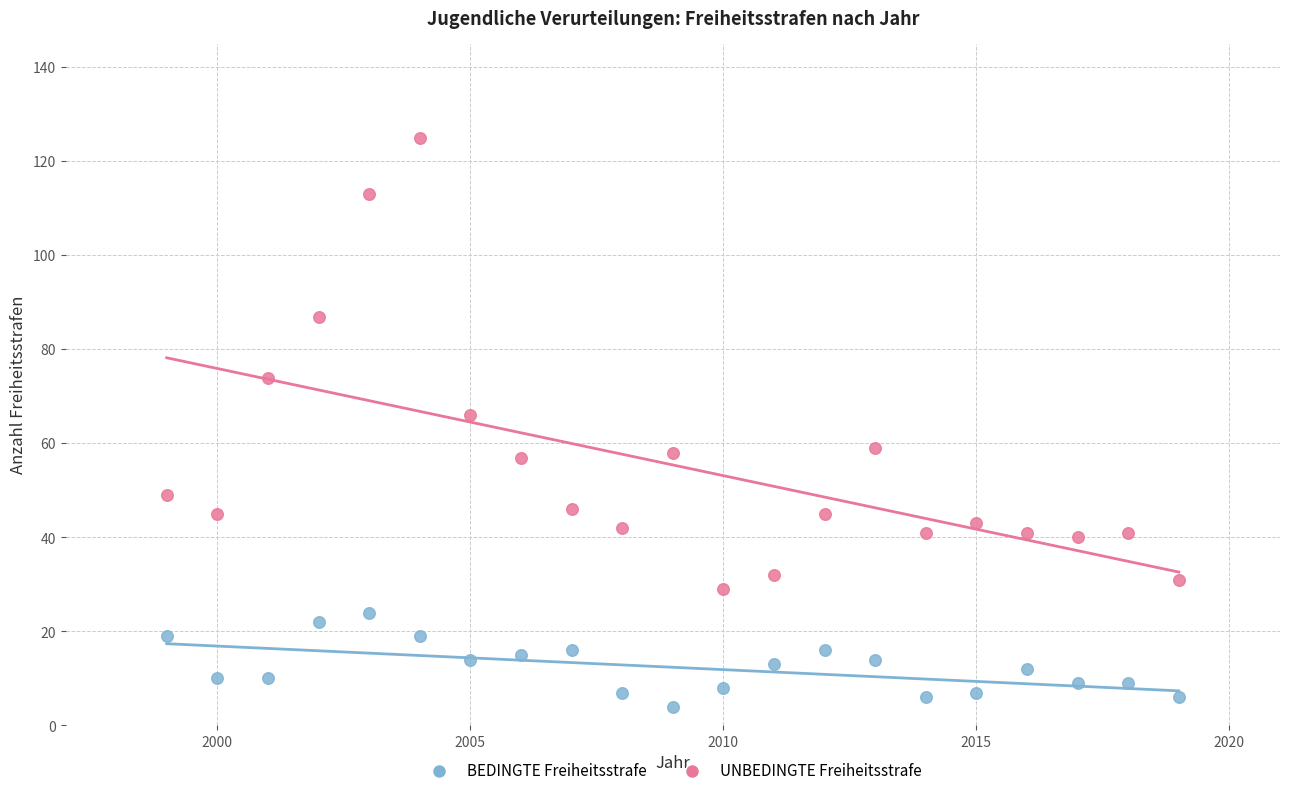

What are all the series names shown in the legend?

BEDINGTE Freiheitsstrafe, UNBEDINGTE Freiheitsstrafe